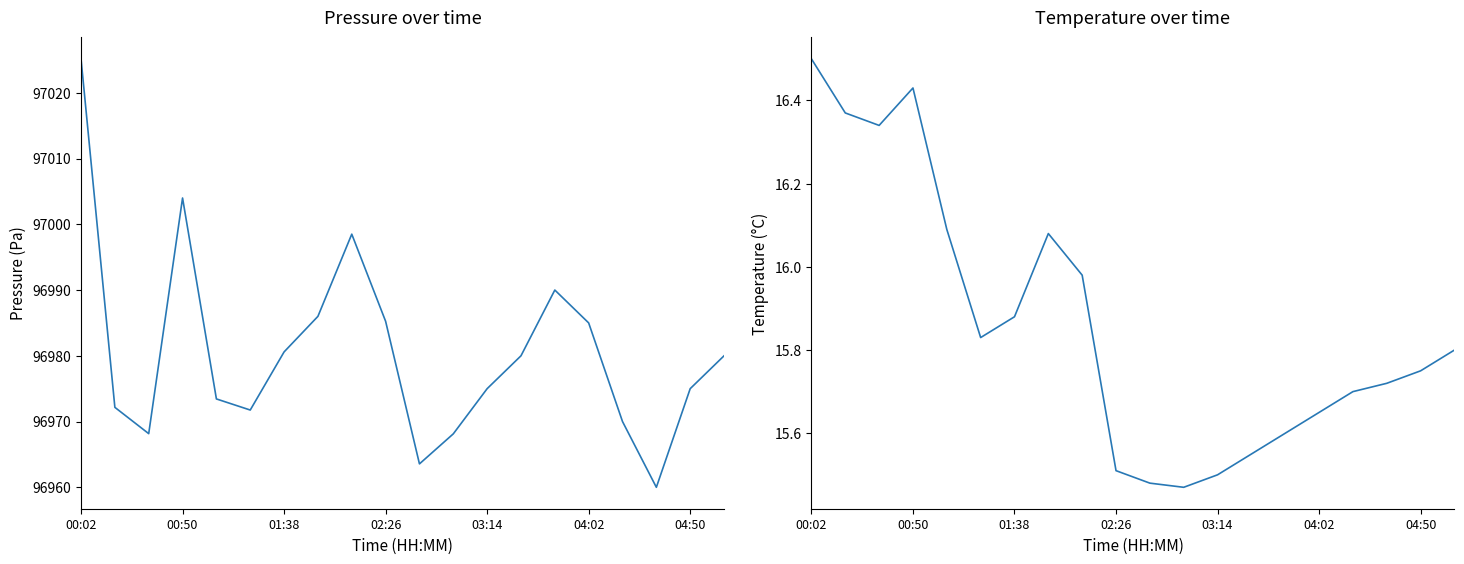

At which category is the sum across all series the highest?

00:02